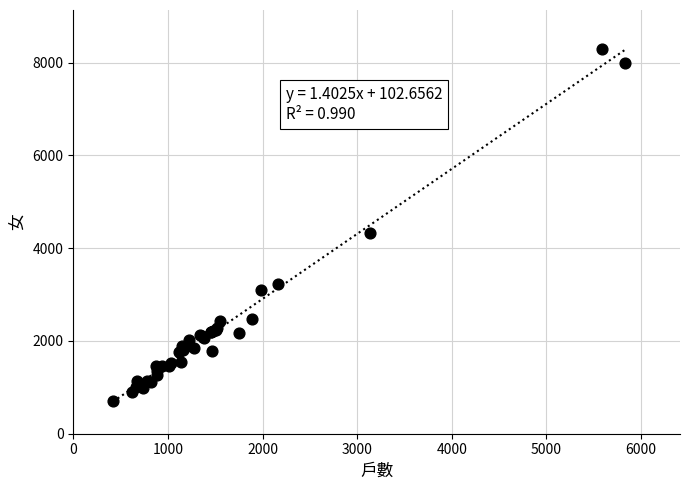

What Y value in the scatter plot is closest to 4501?

4324